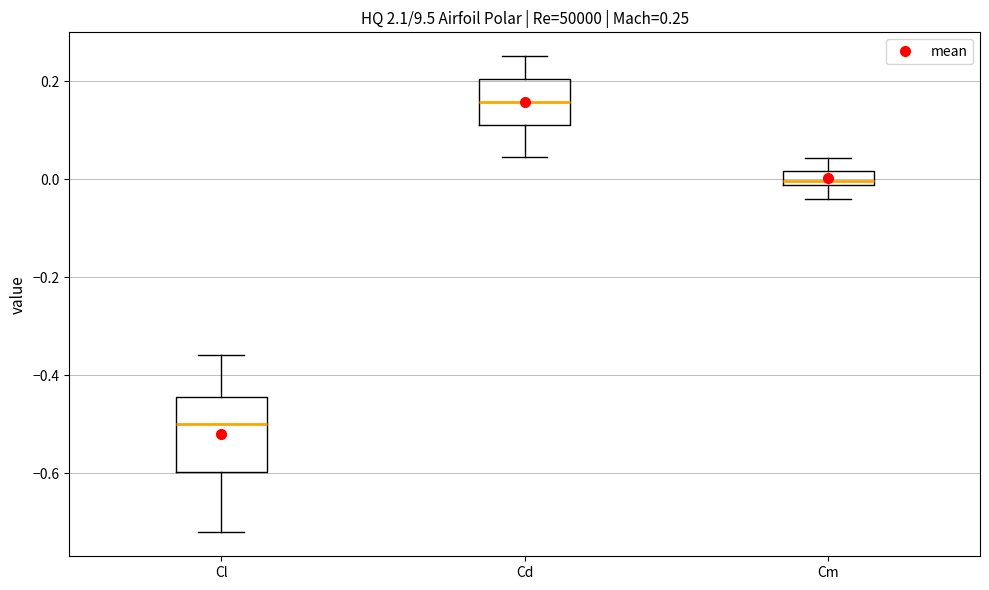

Which box has the lowest median line?

Cl